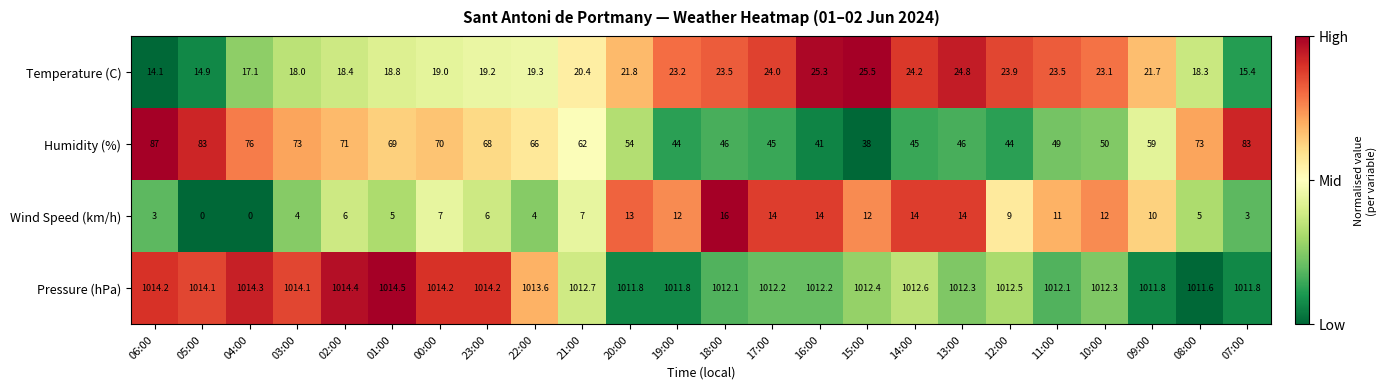

Which category has the highest value in the Temperature (C) series?

15:00